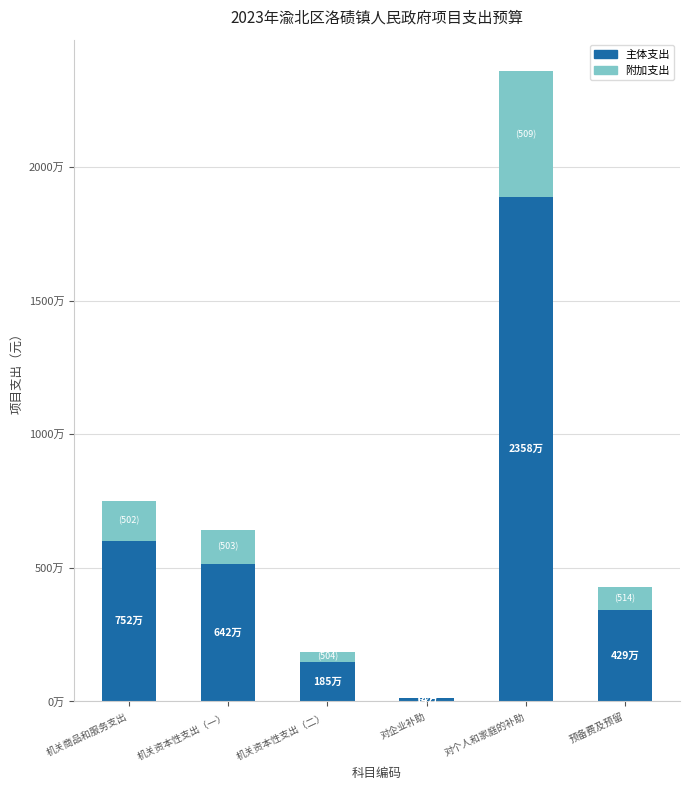

What are all the series names shown in the legend?

主体支出, 附加支出